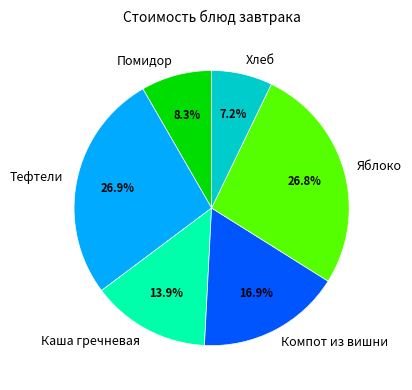

How many segments does this pie chart have?

6